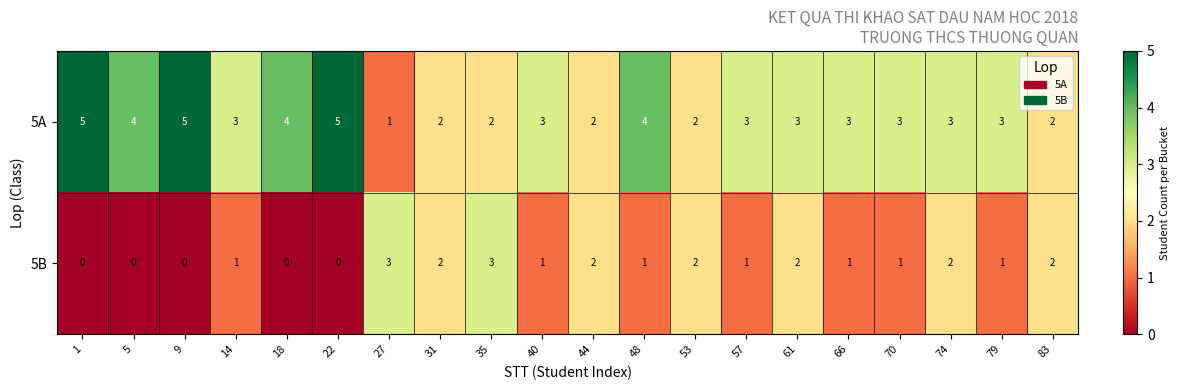

How many distinct data groups are displayed?

2